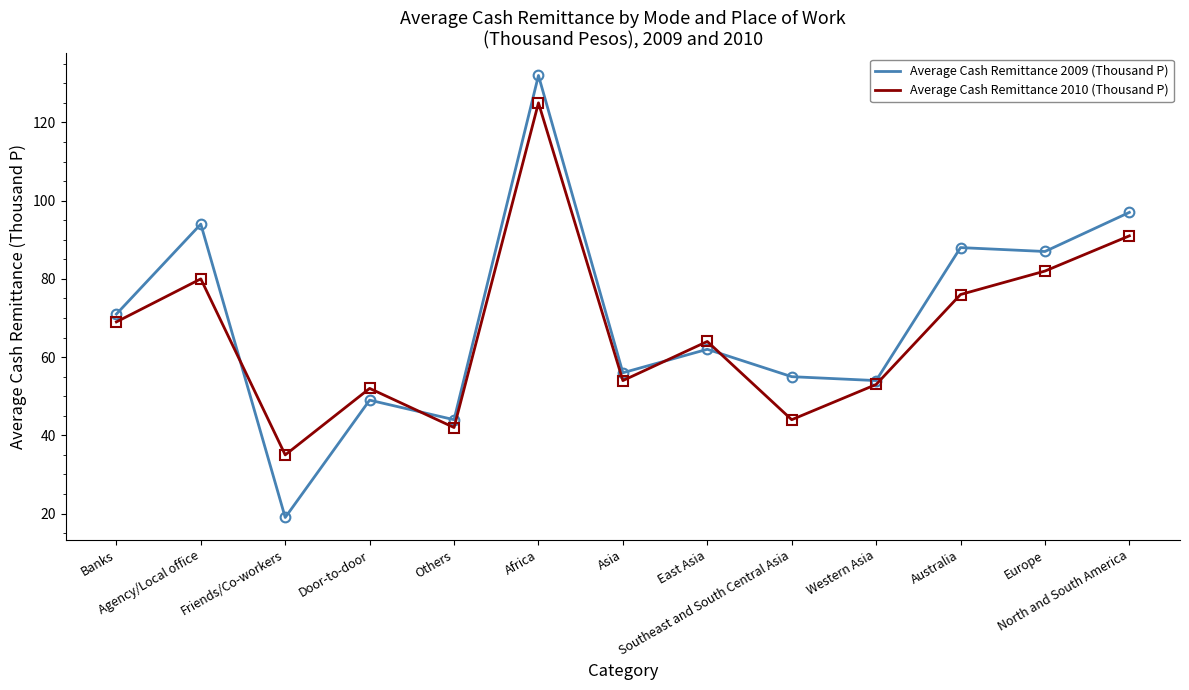

List the series in order of their peak value, lowest first.

Average Cash Remittance 2010 (Thousand P), Average Cash Remittance 2009 (Thousand P)